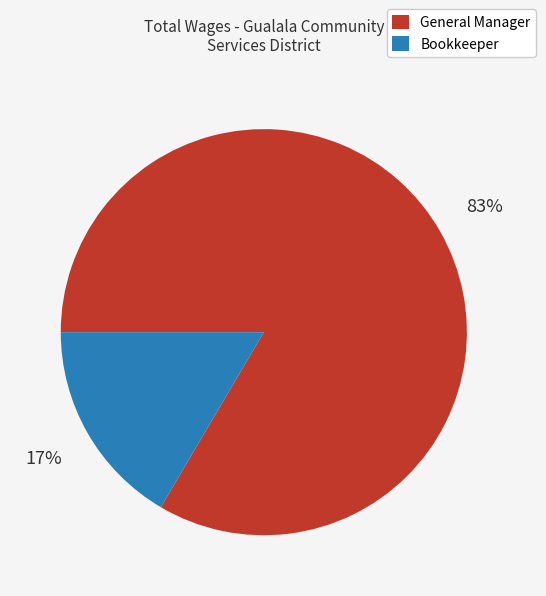

Between Bookkeeper and General Manager, which is larger?

General Manager